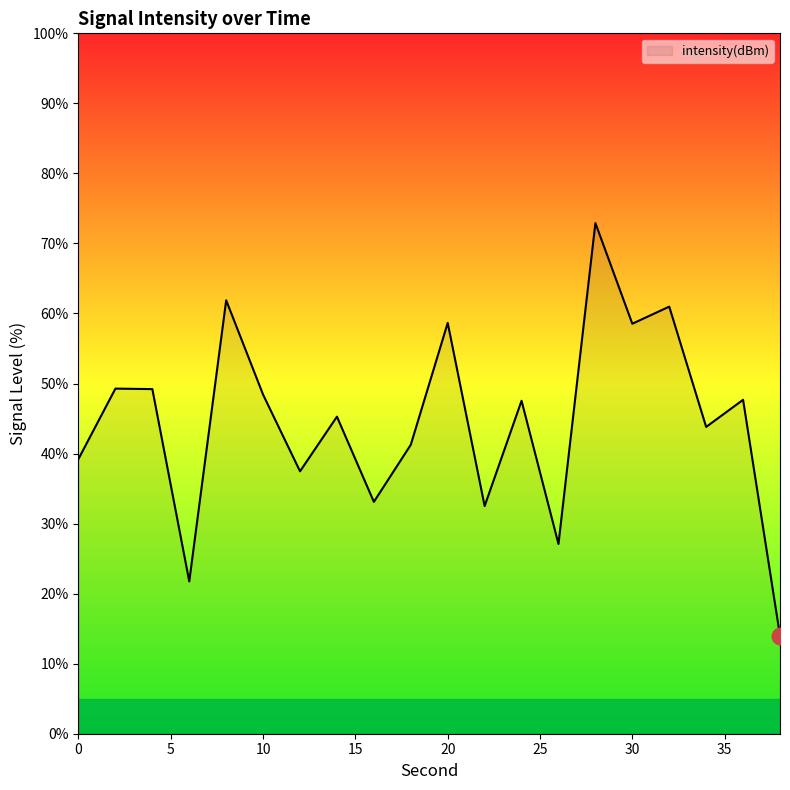

What is the smallest value displayed?

14.0